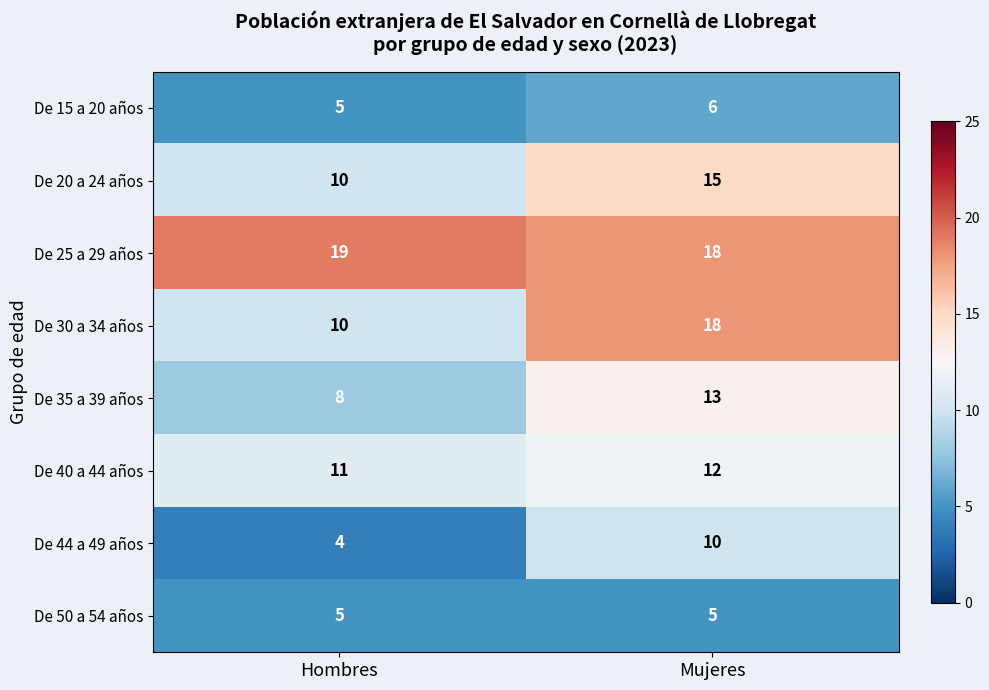

Rank the categories by De 35 a 39 años value from highest to lowest.

Mujeres, Hombres